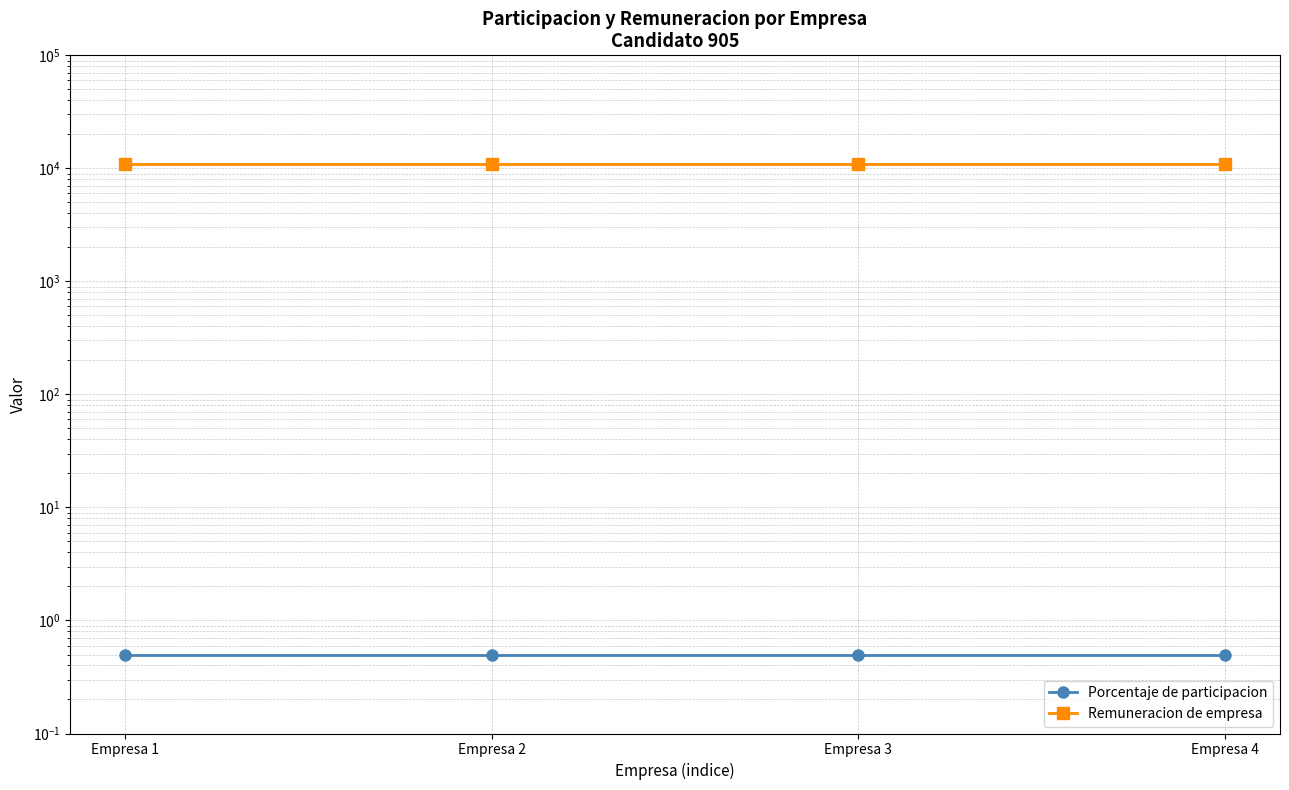

The Remuneracion de empresa series shows 10833.0 at Empresa 3. True or false?

True